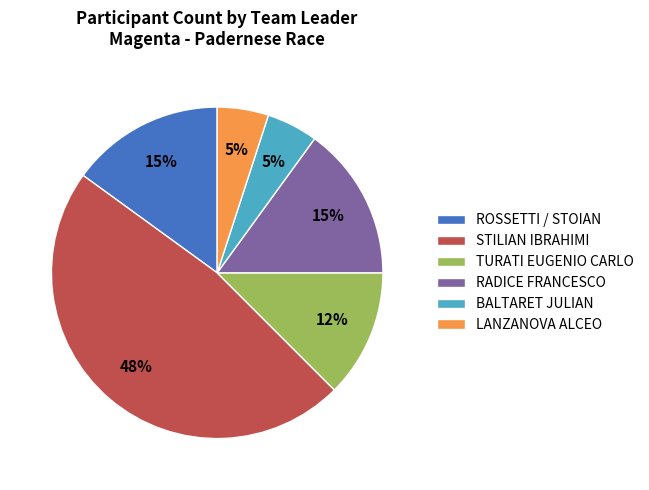

Between BALTARET JULIAN and STILIAN IBRAHIMI, which is larger?

STILIAN IBRAHIMI